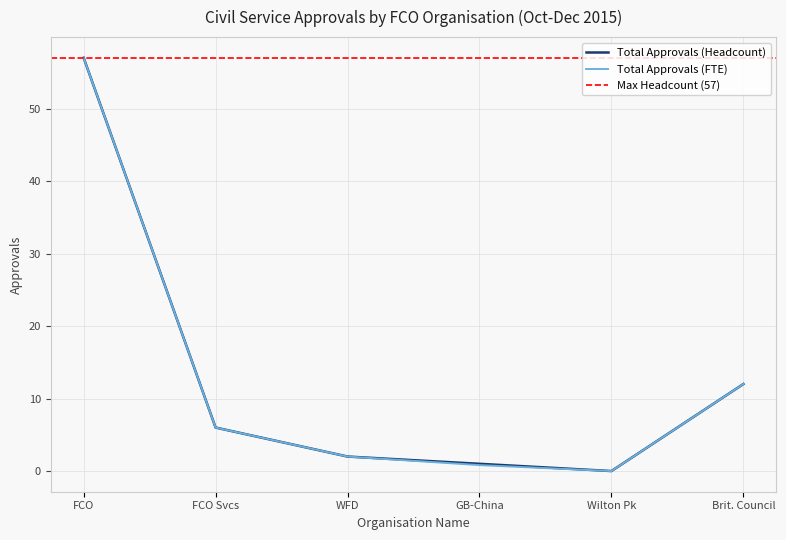

The value of Total Approvals (Headcount) at Brit. Council is 12.0. True or false?

True